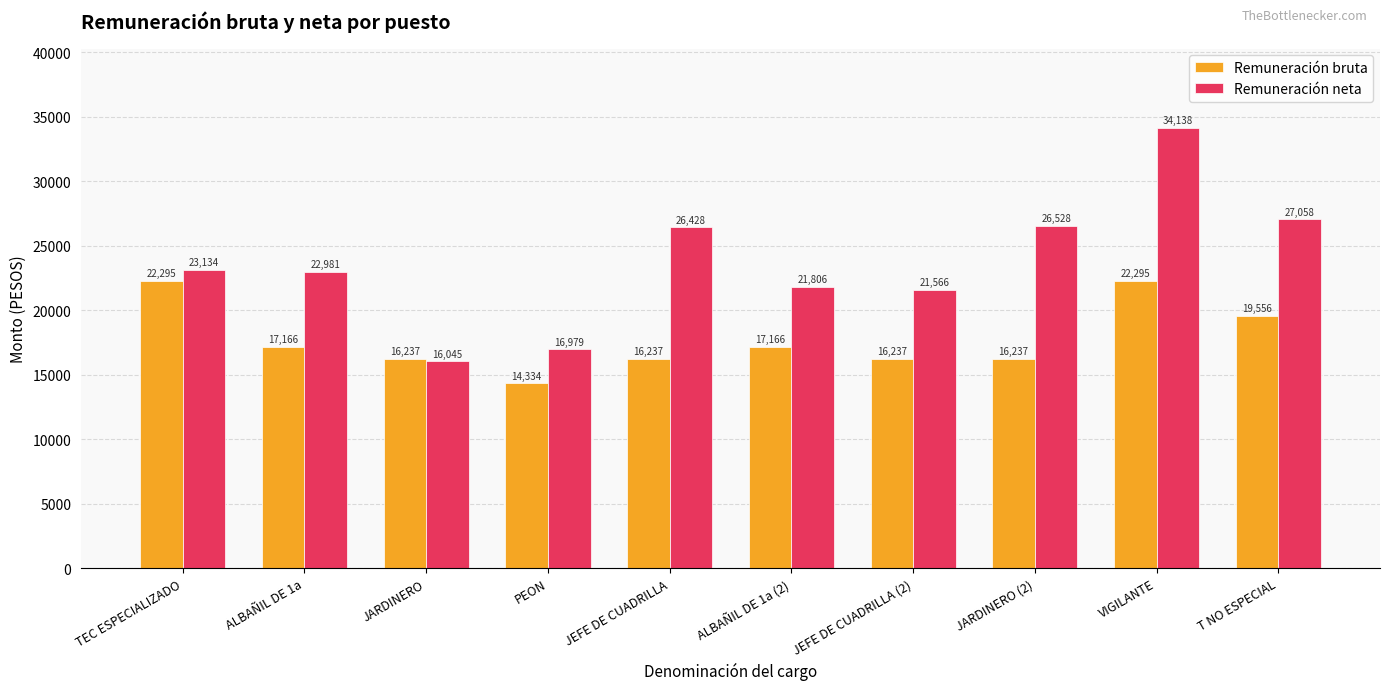

At which label does Remuneración neta reach its minimum?

JARDINERO